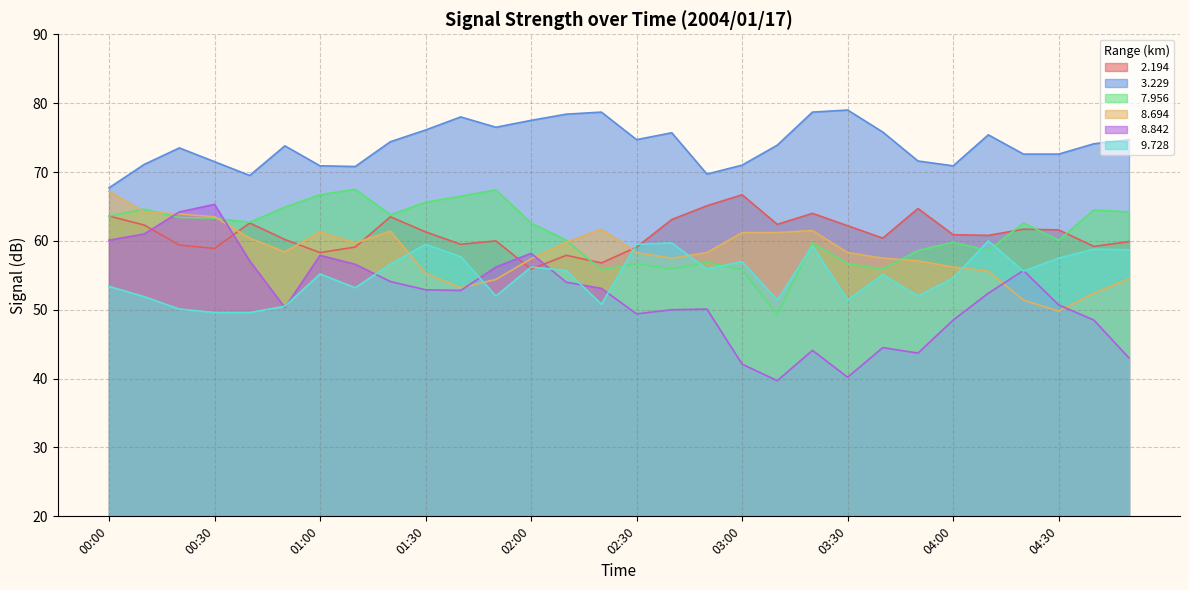

Between which two adjacent categories do   9.728 and   8.842 first intersect?

00:40 and 00:50